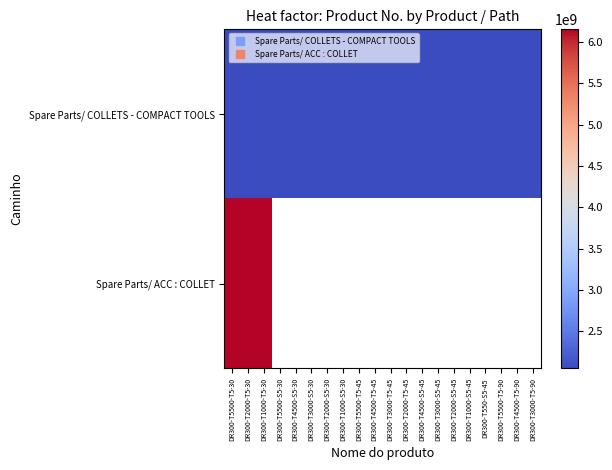

At how many categories does at least one series exceed 3744907431?

3